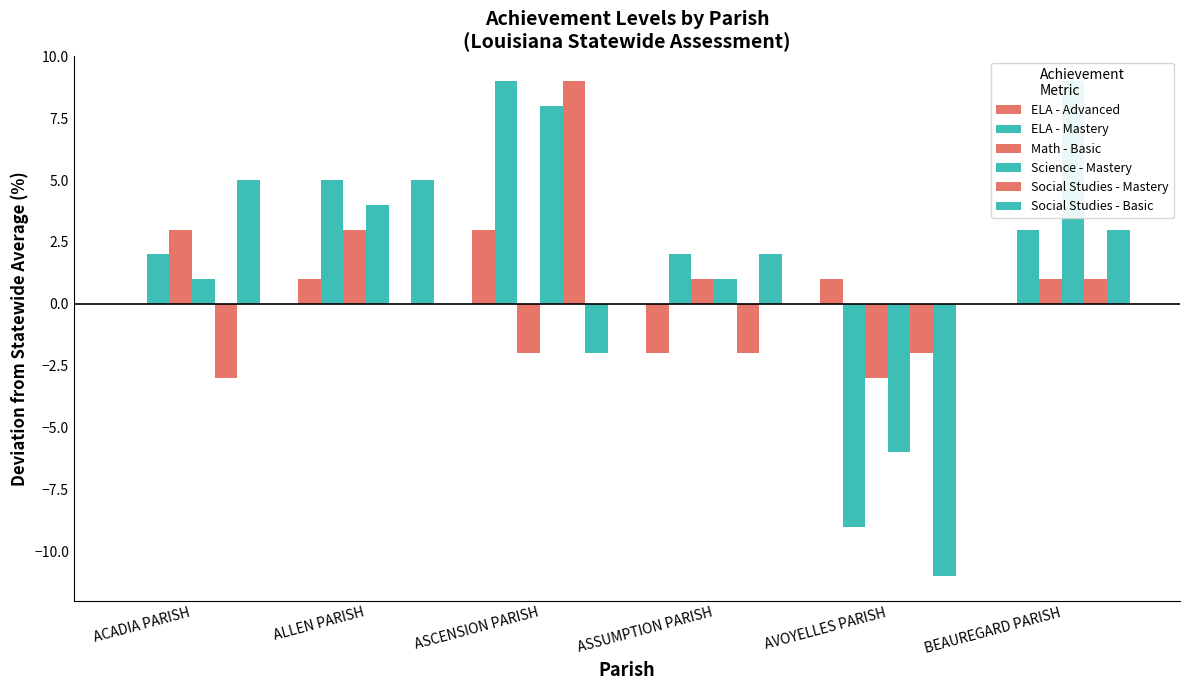

Rank the series by their maximum value, from lowest to highest.

ELA - Advanced, Math - Basic, Social Studies - Basic, ELA - Mastery, Science - Mastery, Social Studies - Mastery